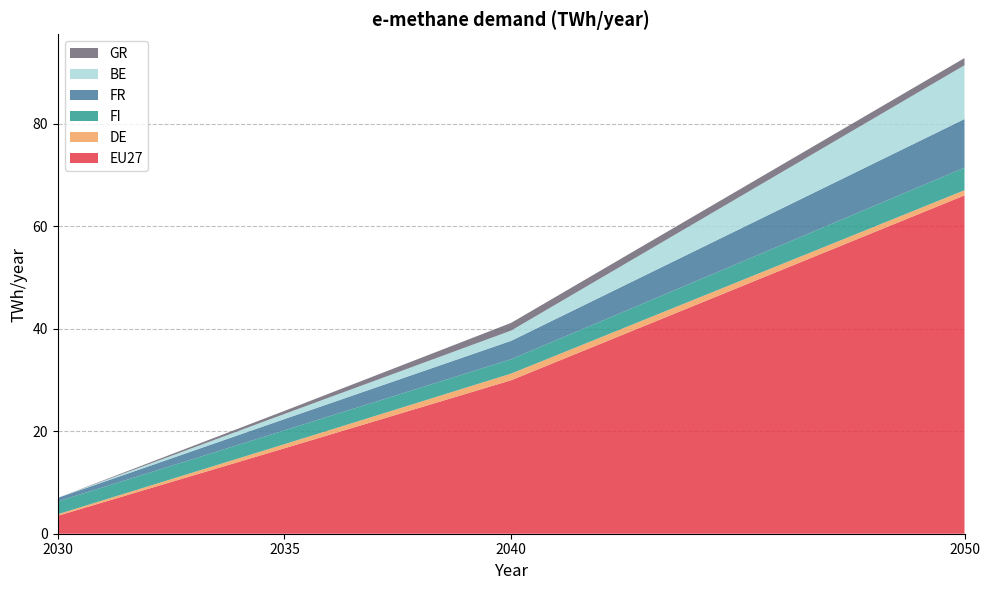

Reading left to right, transcribe all the data shown in this chart.

EU27: 3.5	16.7	30.0	66.0
DE: 0.3	0.8	1.3	1.0
FI: 2.5	2.7	2.8	4.4
FR: 0.7	2.2	3.6	9.5
BE: 0.0	1.0	2.0	10.5
GR: 0.0	0.6	1.5	1.4